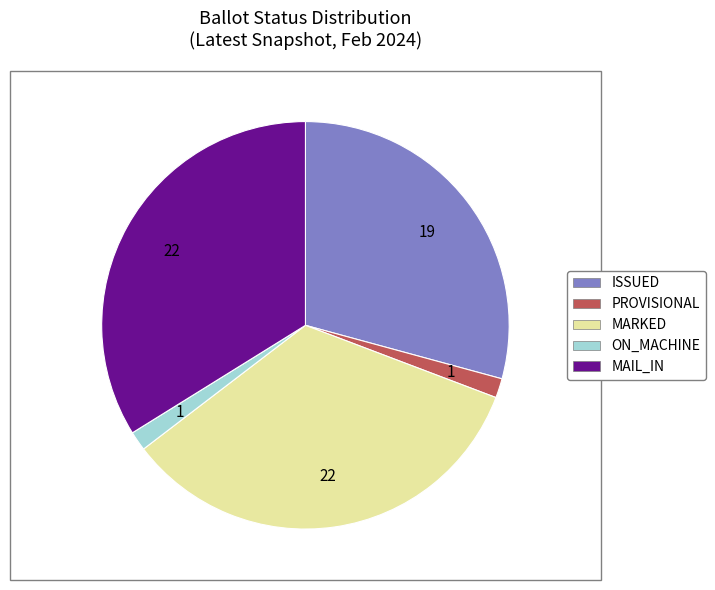

Does any single category account for the majority?

No